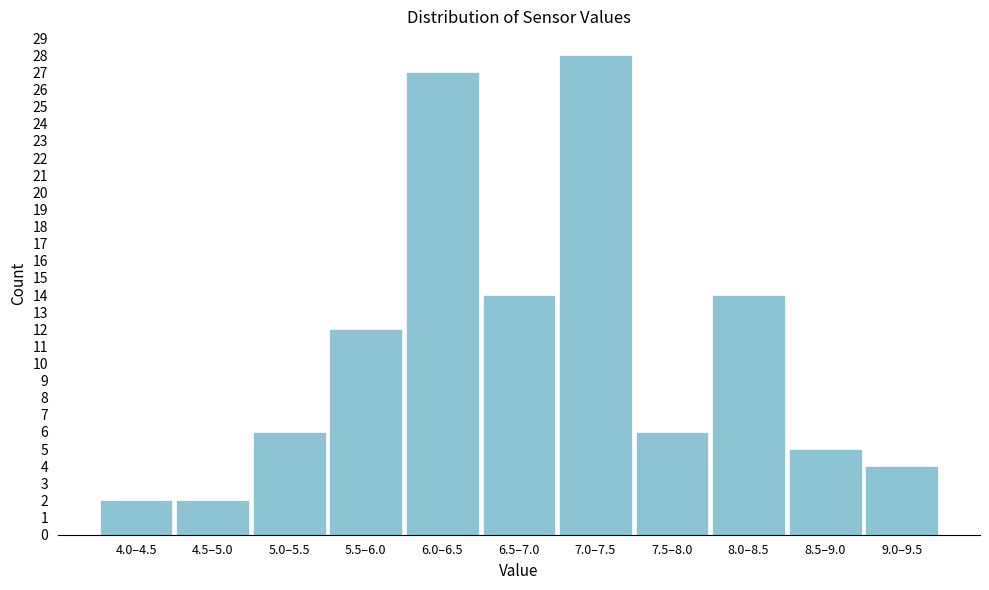

Reading left to right, list all the values displayed in this chart.

4.0–4.5=2	4.5–5.0=2	5.0–5.5=6	5.5–6.0=12	6.0–6.5=27	6.5–7.0=14	7.0–7.5=28	7.5–8.0=6	8.0–8.5=14	8.5–9.0=5	9.0–9.5=4